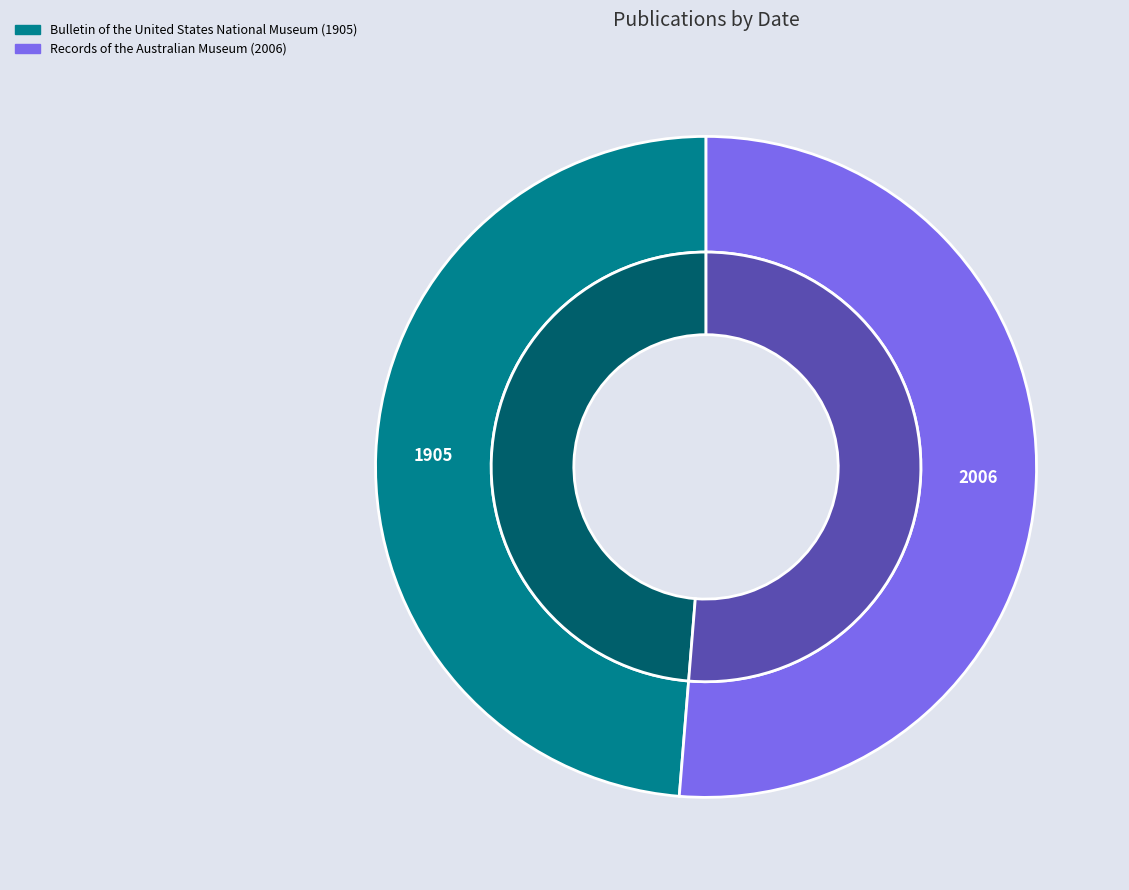

Which slice represents more than half of the pie?

Records of the Australian Museum (2006)